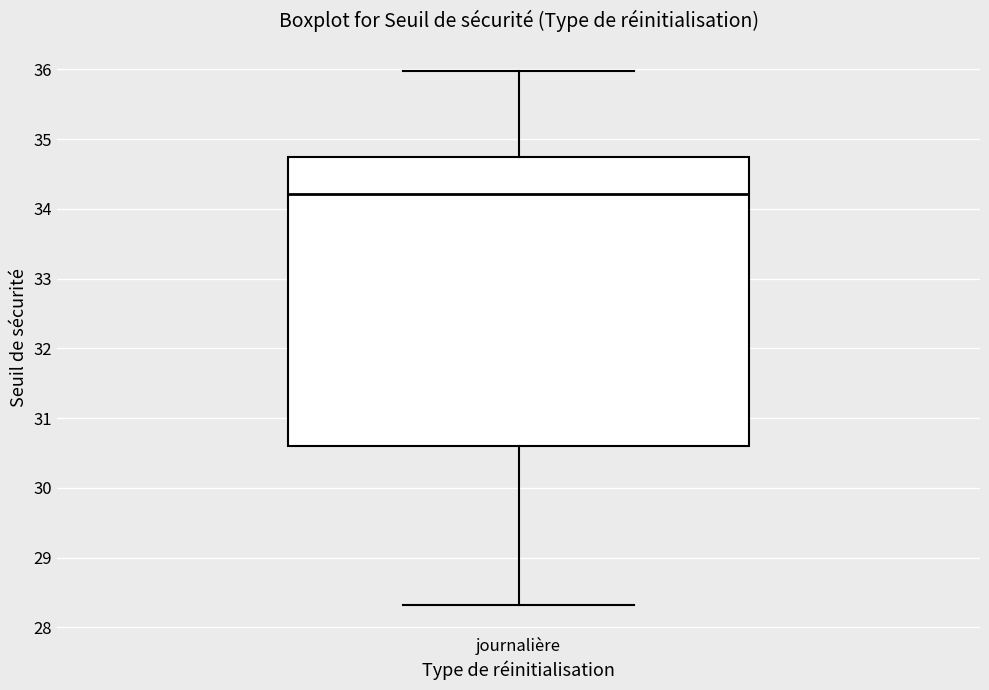

Where does the upper whisker of the box for journalière end on the y-axis? The values are not printed on the chart, so give them approximately, as read against the axis.

36.0